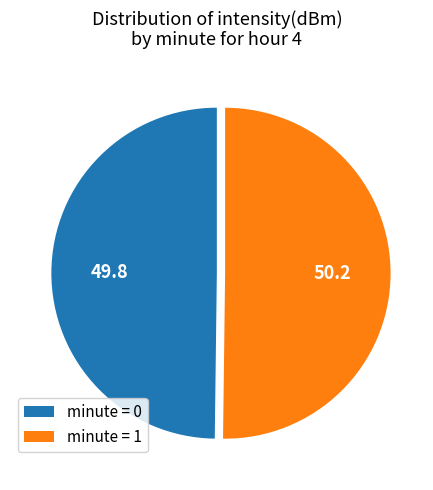

What is the ratio of the value at minute = 0 to the value at minute = 1?

1.0